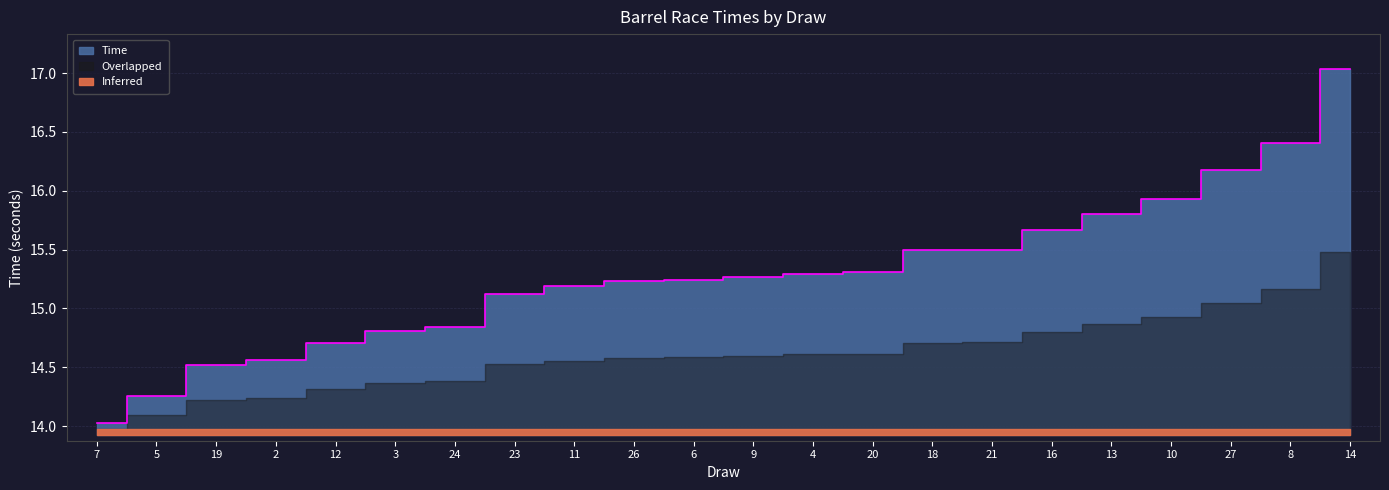

True or false: the data shows 14.0 at 7.

True